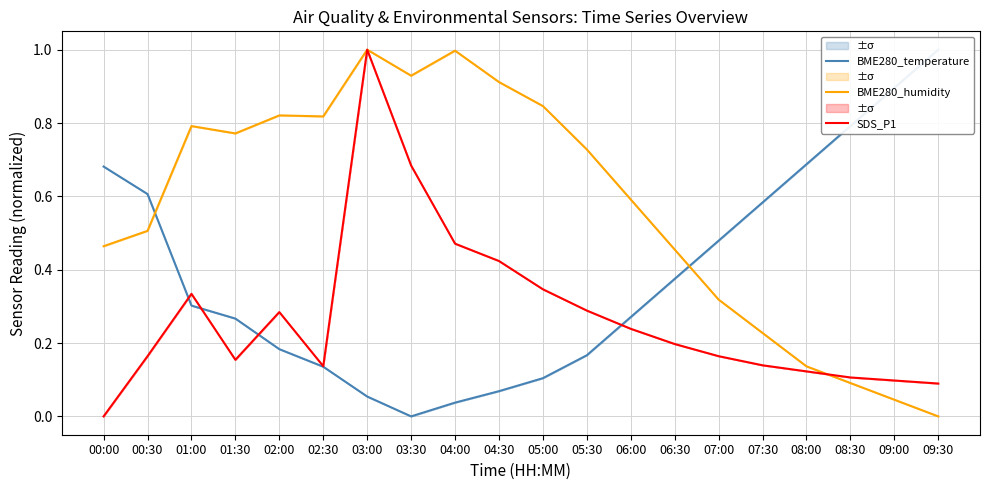

Rank the series by their average value, from highest to lowest.

BME280_humidity, BME280_temperature, SDS_P1